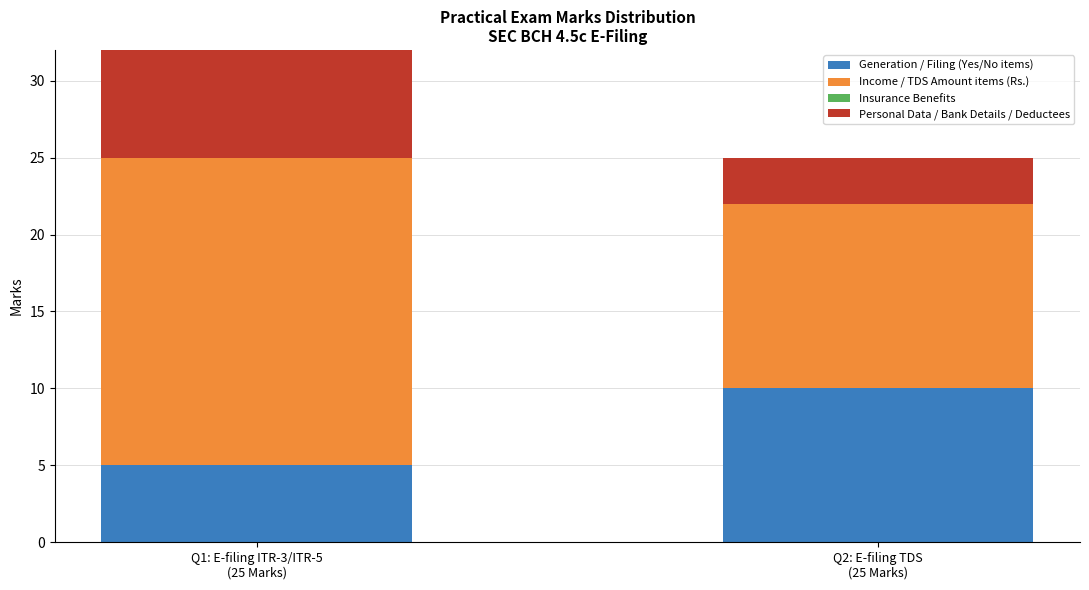

How many bars are there in total?

8